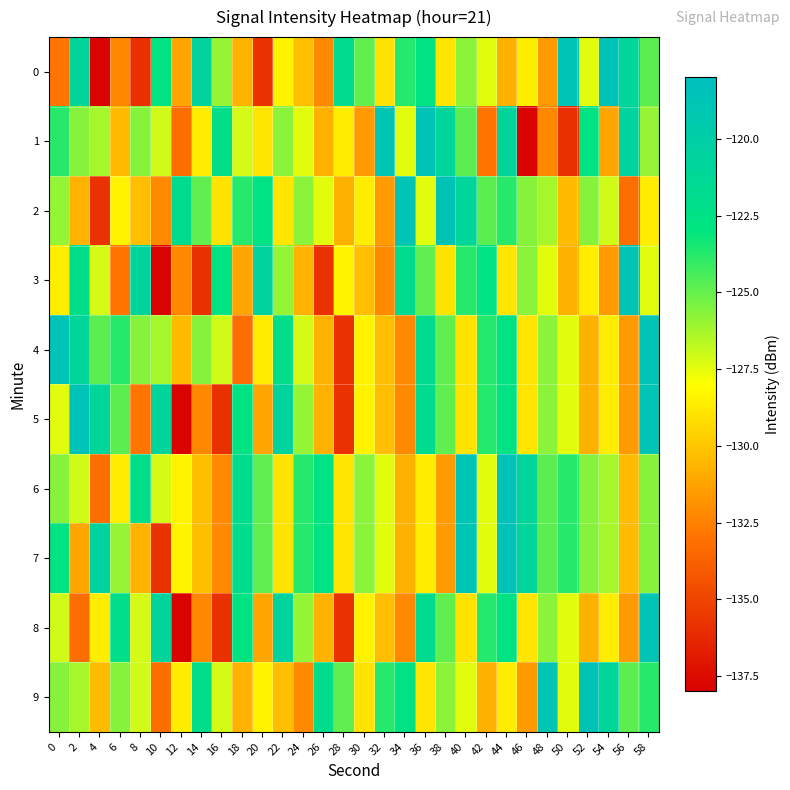

Which series has the largest total across all categories?

6